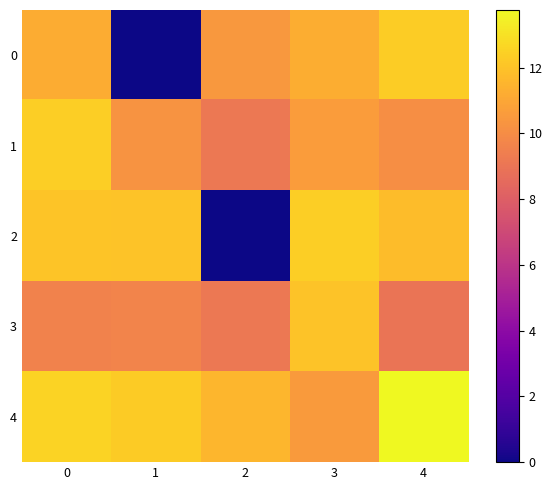

Which label corresponds to the smallest value in the chart?

1